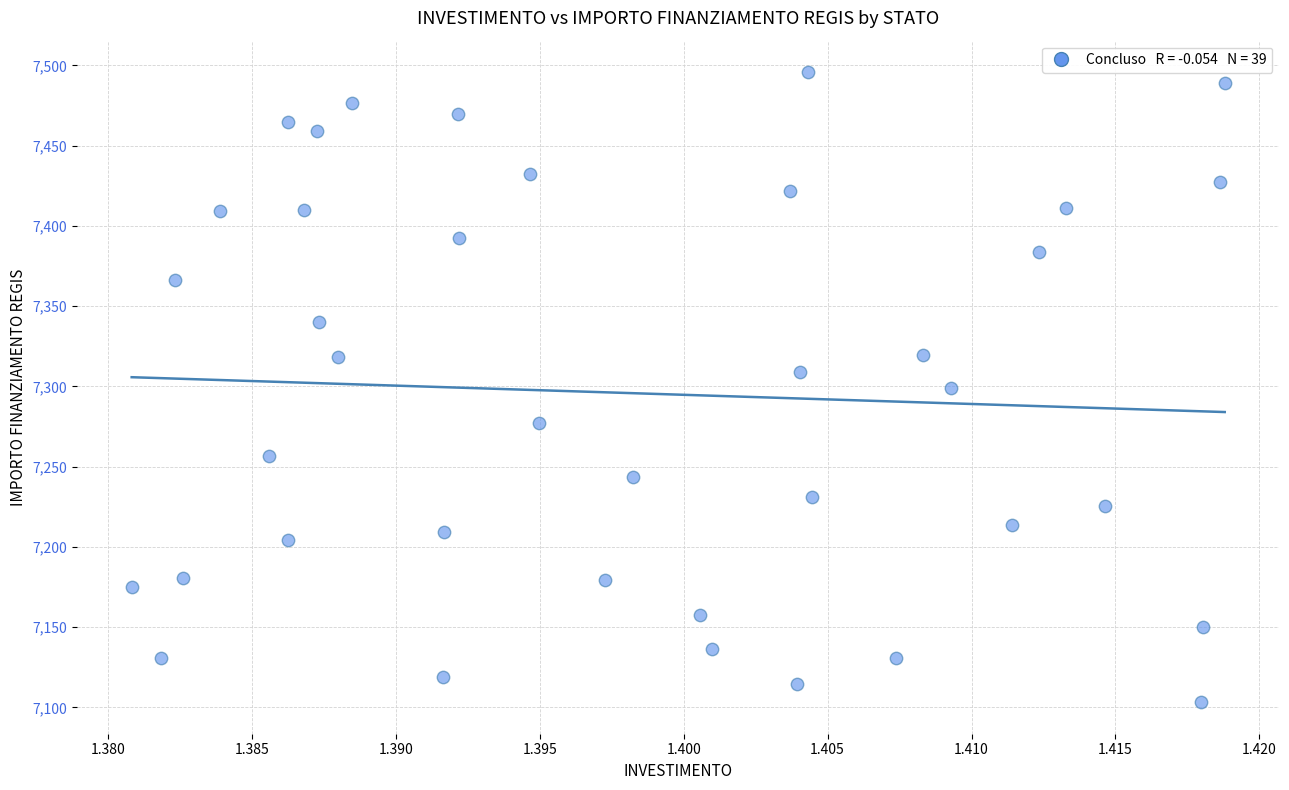

What is the range of Y values (max minus min)?

392.5